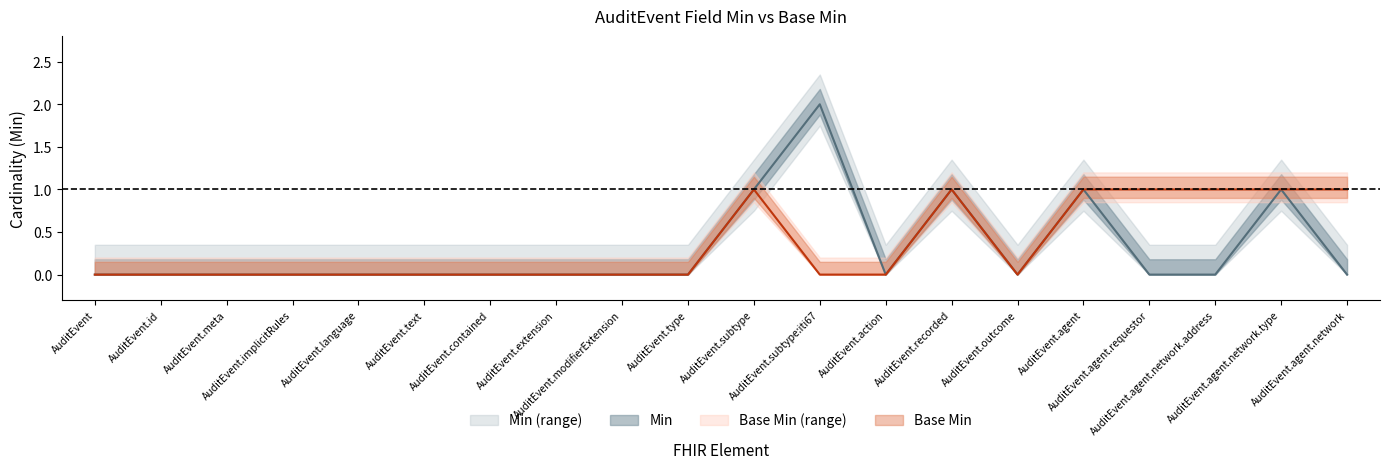

The value of Base Min at AuditEvent.language is 0. True or false?

True